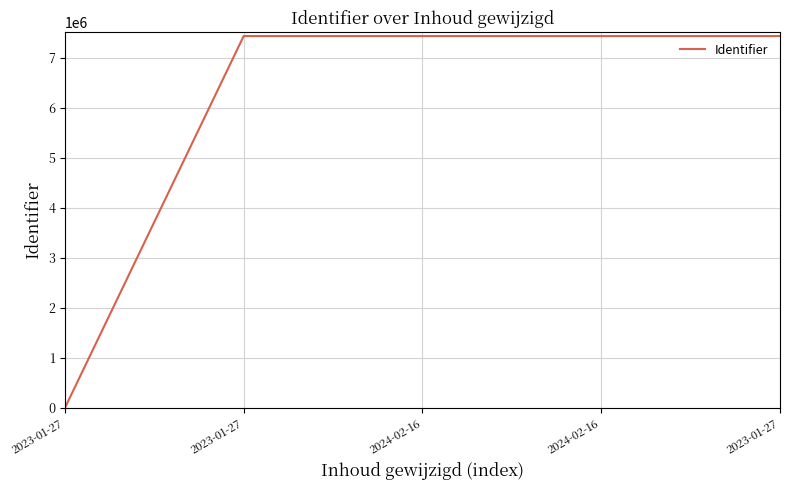

What is the average value?

5951993